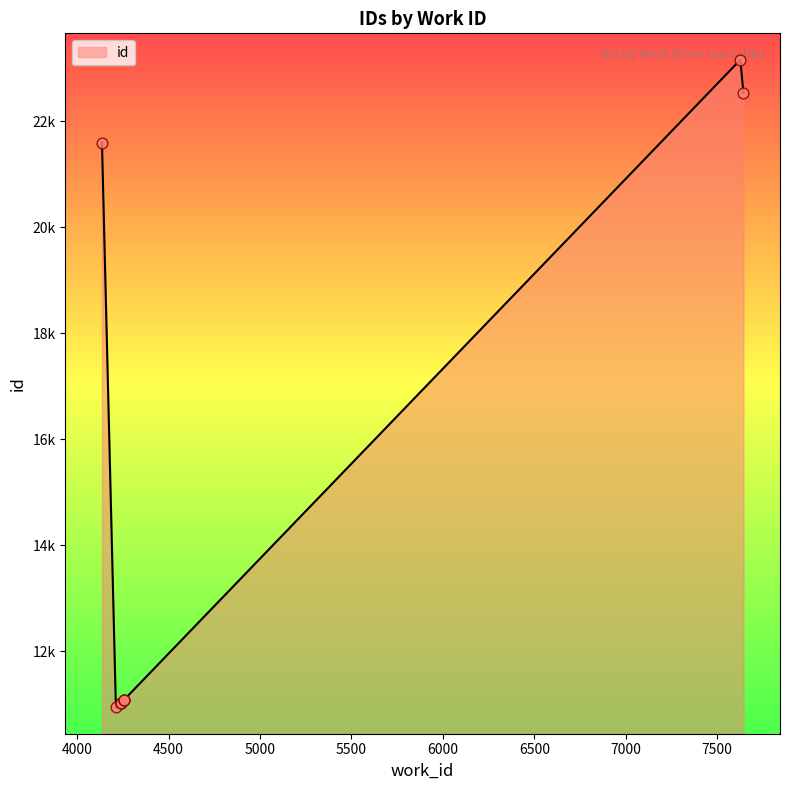

Between 4255 and 7626, which is larger?

7626